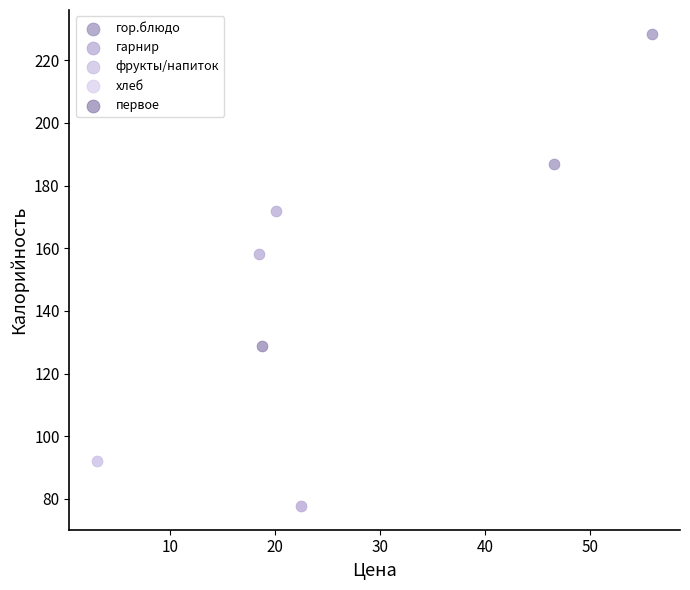

Which series reaches the maximum Y coordinate?

гор.блюдо